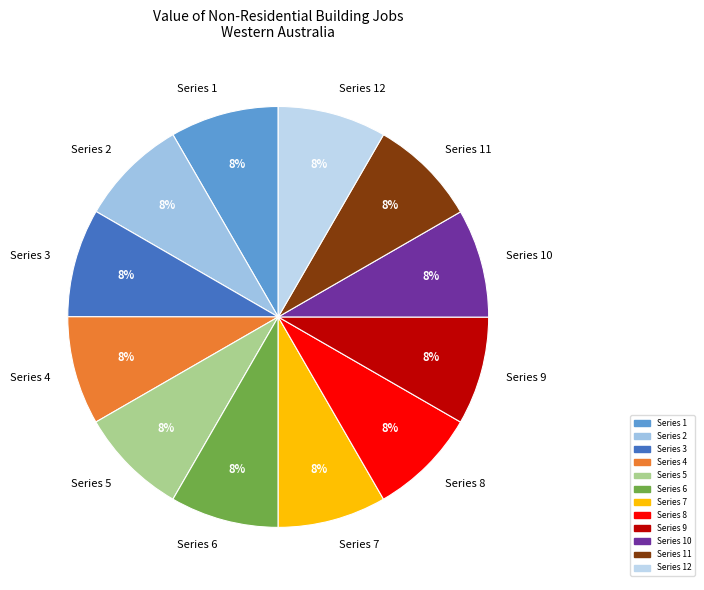

Does any single category account for the majority?

No